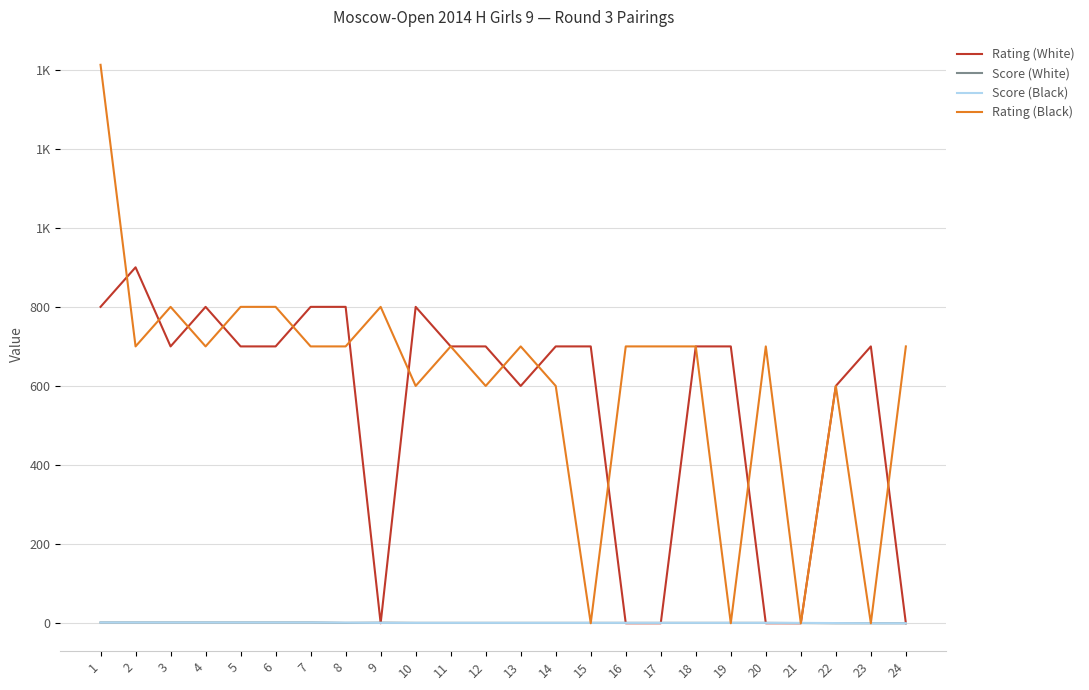

At 22, list the series in order from largest to smallest.

Rating (White), Rating (Black), Score (Black), Score (White)